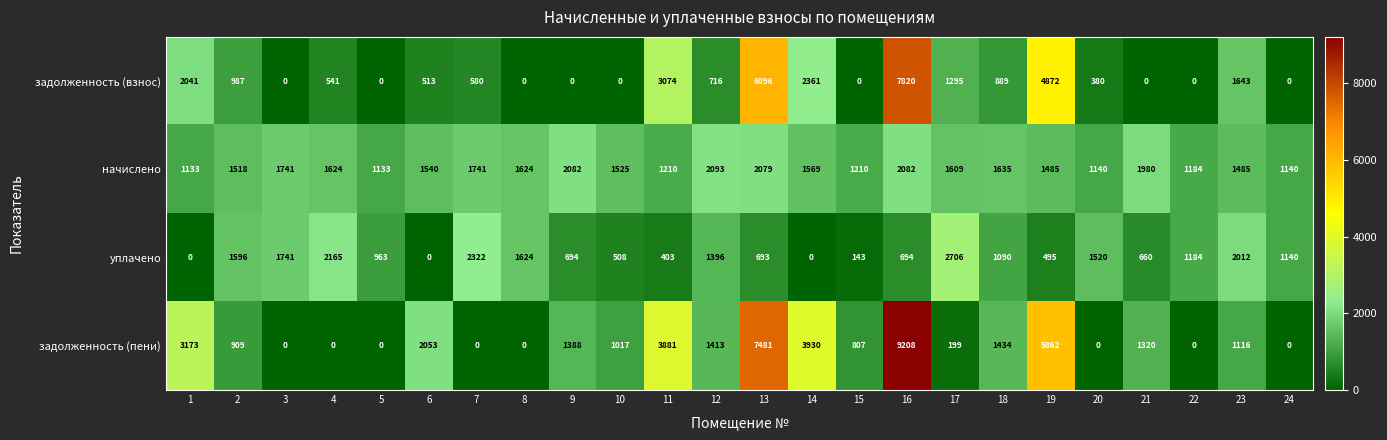

Which series changed the most between 1 and 2?

задолженность (пени)